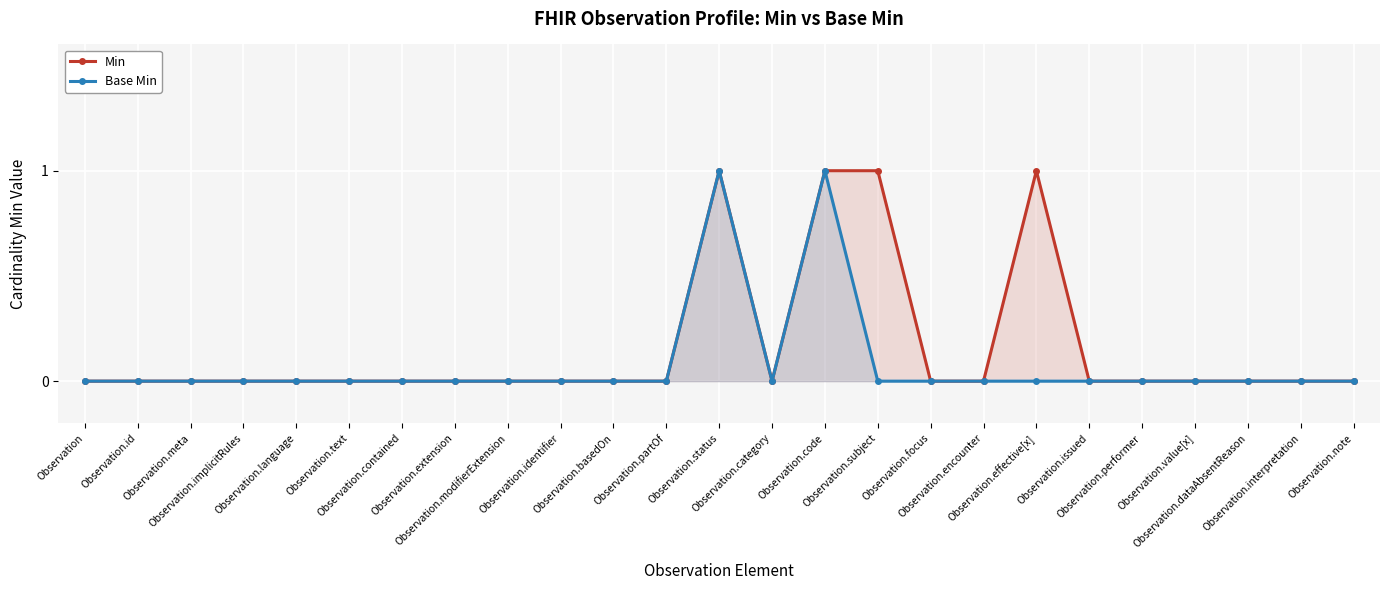

At which label is Base Min closest to 0?

Observation